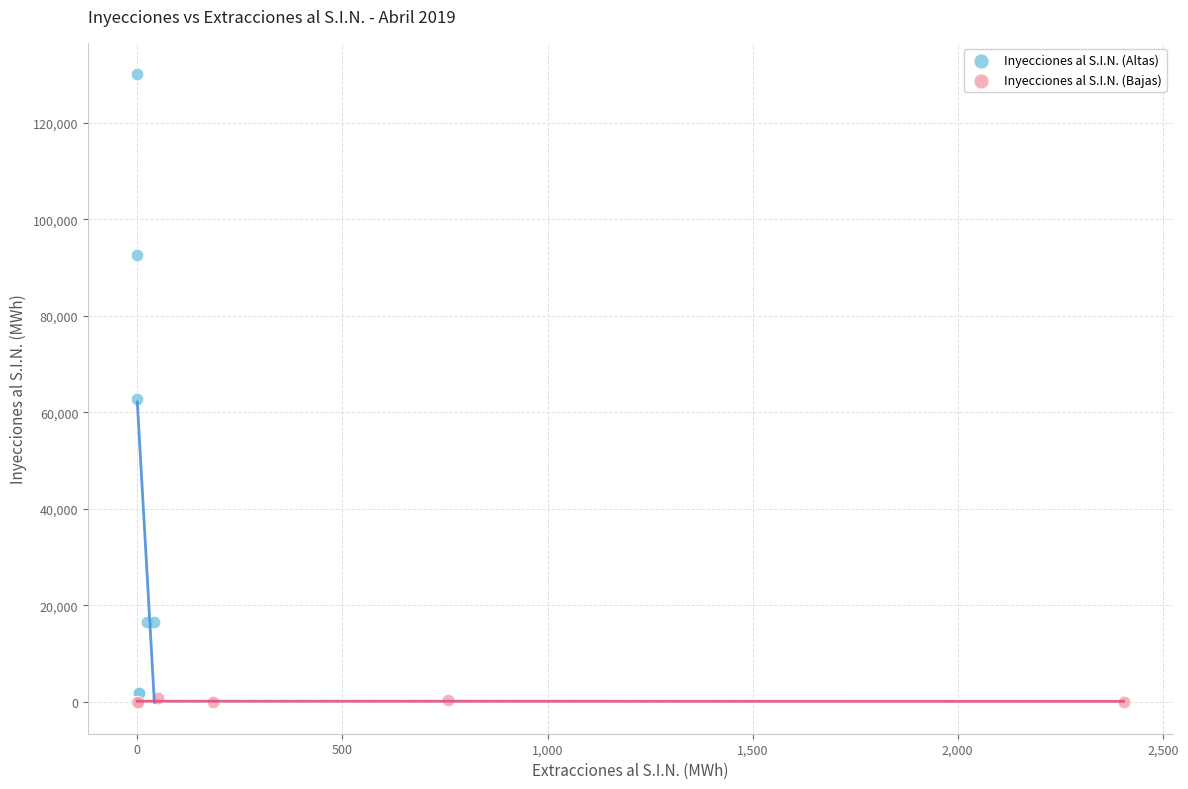

Which series reaches the maximum Y coordinate?

Inyecciones al S.I.N. (Altas)